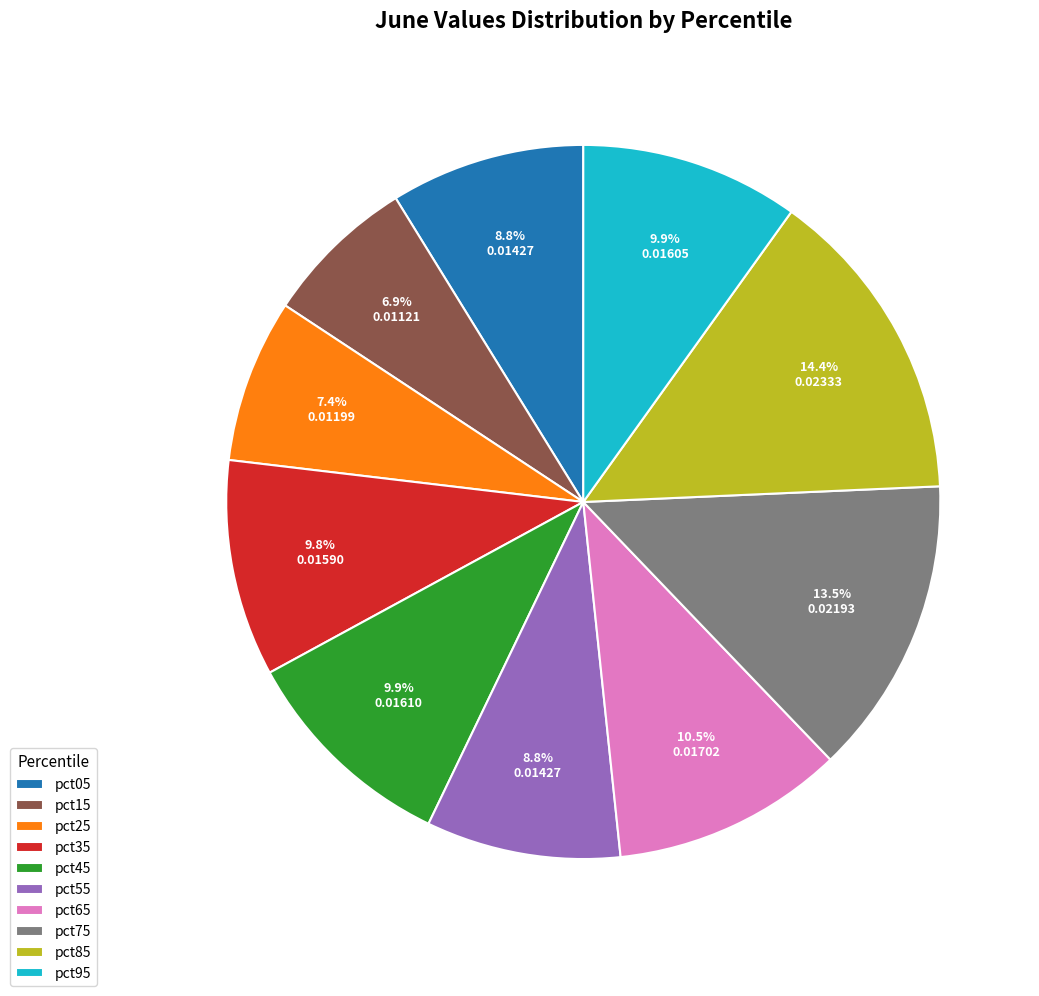

What percentage is the pct85 slice, to the nearest percent?

14%